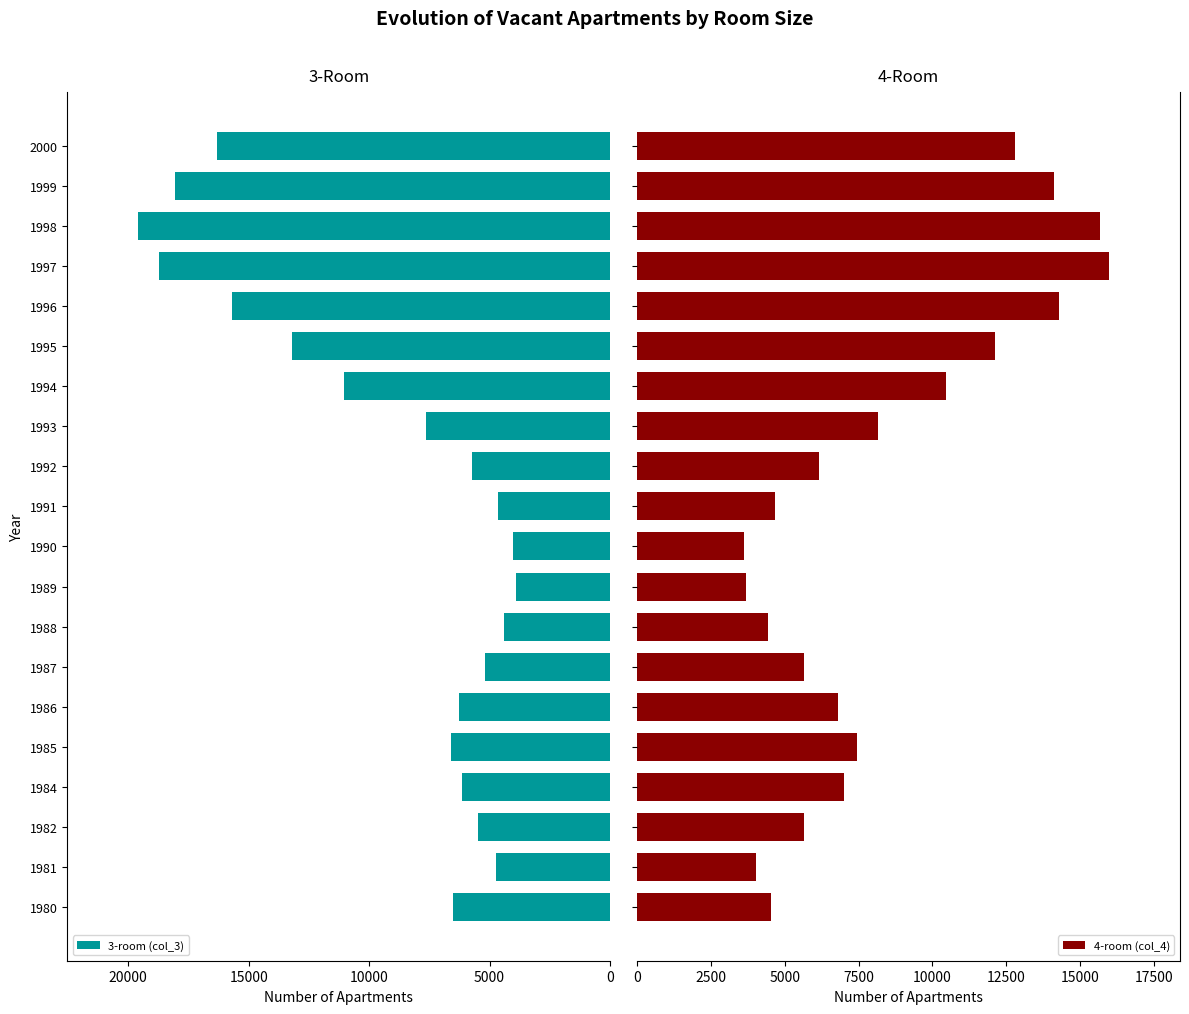

What is the lowest value of the 3-room (col_3) series?

3890